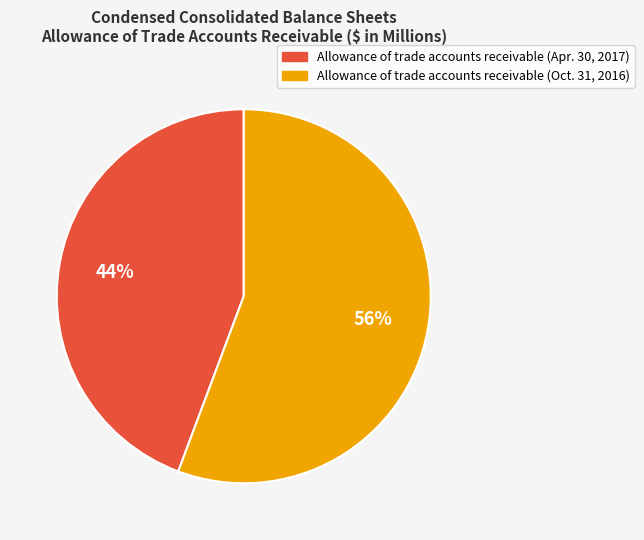

Combined, do Allowance of trade accounts receivable (Apr. 30, 2017) and Allowance of trade accounts receivable (Oct. 31, 2016) account for over 50%?

Yes